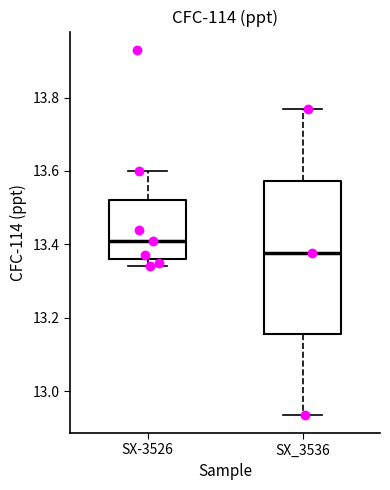

Reading left to right, transcribe this box plot: for each box, give where its median line is, the range the box spans, and where its two whiskers end, as read against the y-axis. The values are not printed on the chart, so give them approximately, as read against the axis.

SX-3526: median 13.42, box 13.36 to 13.52, whiskers 13.34 to 13.60
SX_3536: median 13.38, box 13.16 to 13.58, whiskers 12.94 to 13.78